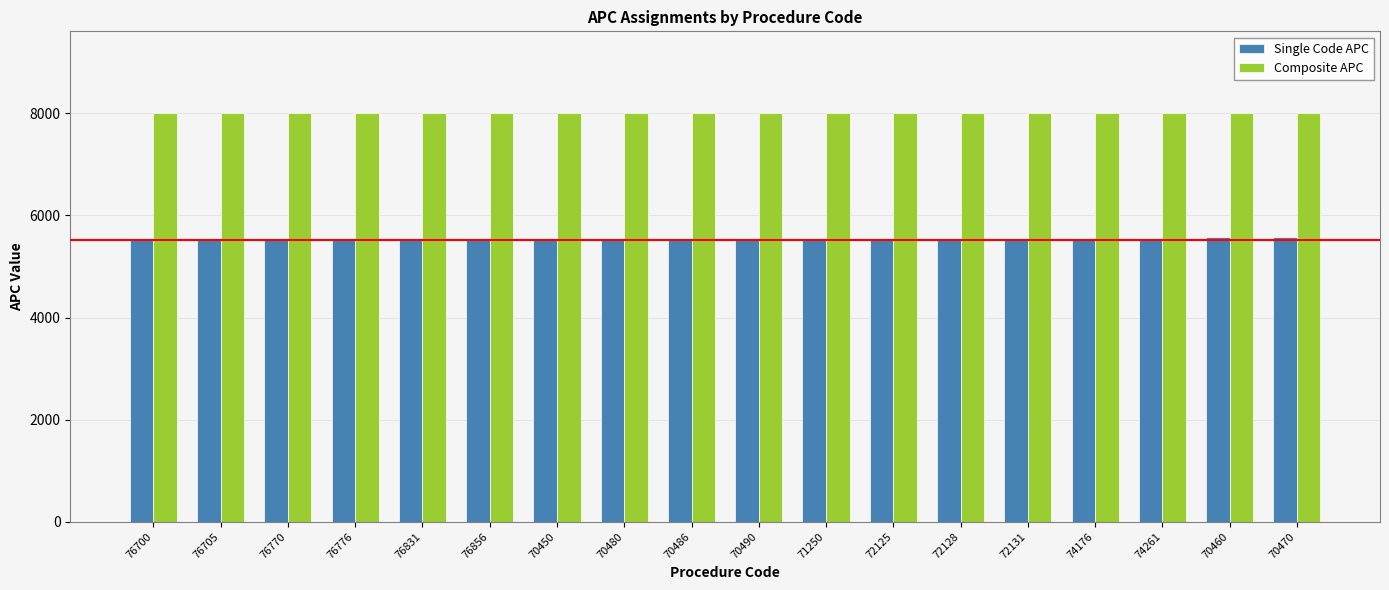

What is the spread (max minus min) of values at 70480?

2483